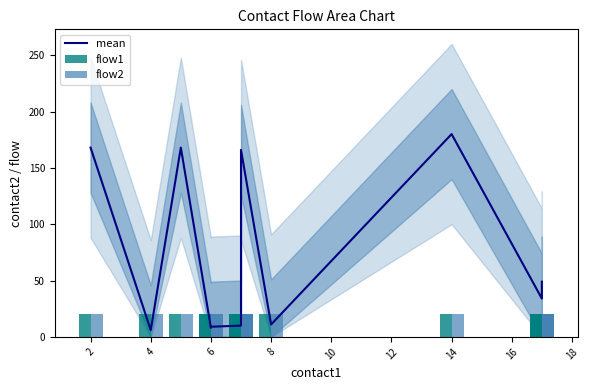

What is the difference between the maximum and minimum values in the mean series?

174